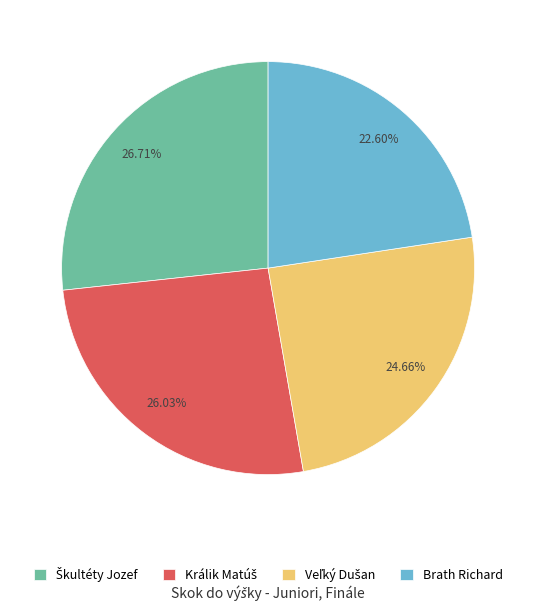

Which category has the smallest portion of the pie?

Brath Richard